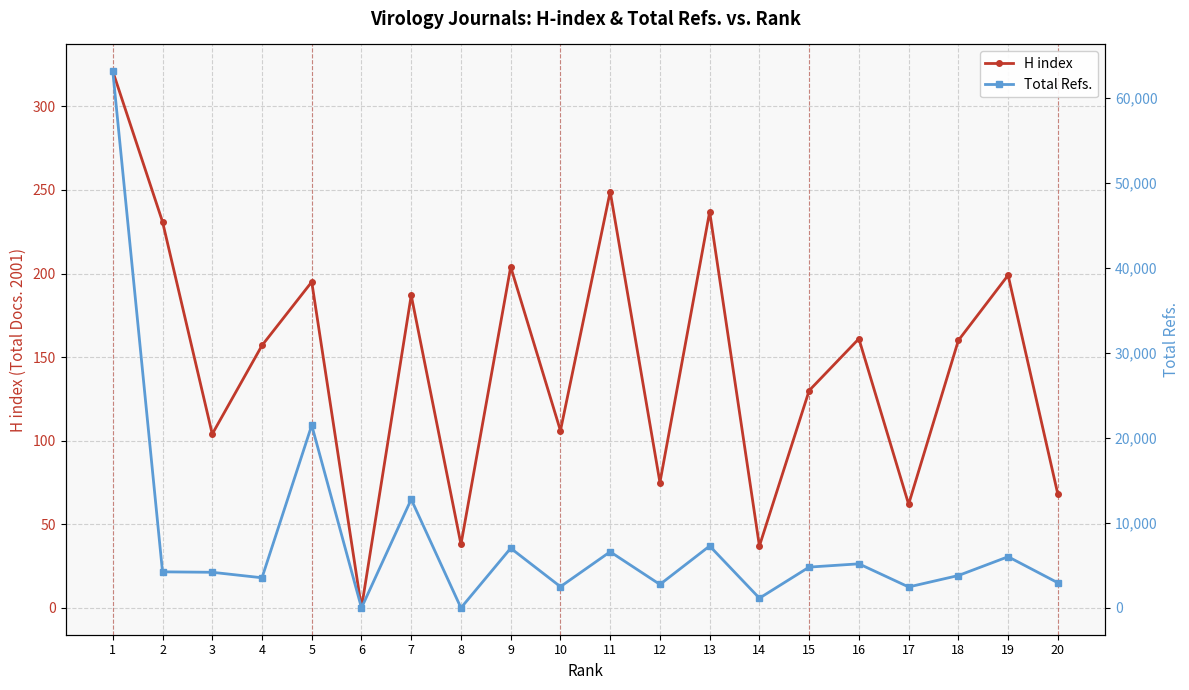

How many lines are shown in the chart?

2